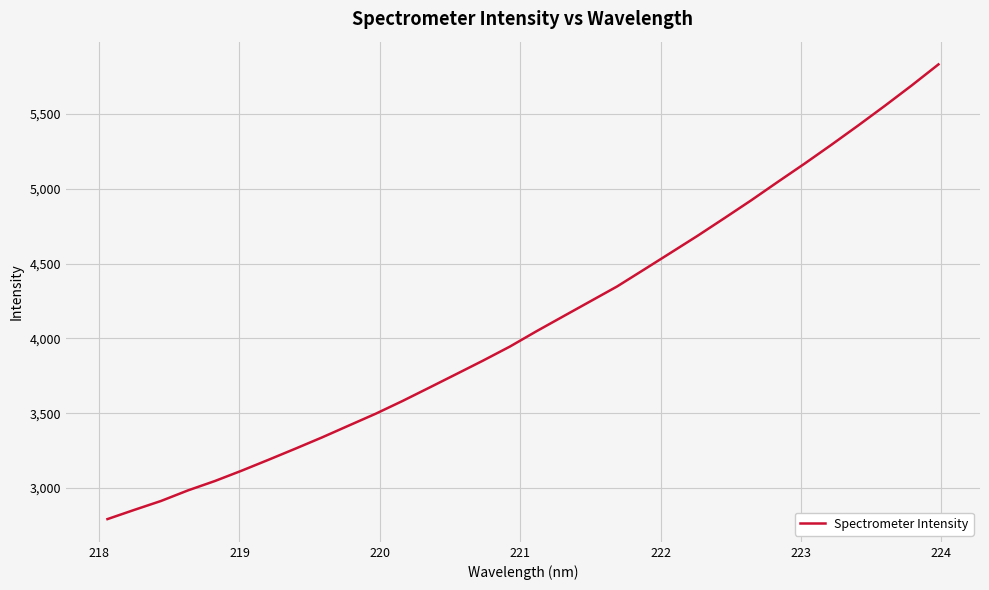

What is the sum of all values?

131468.5